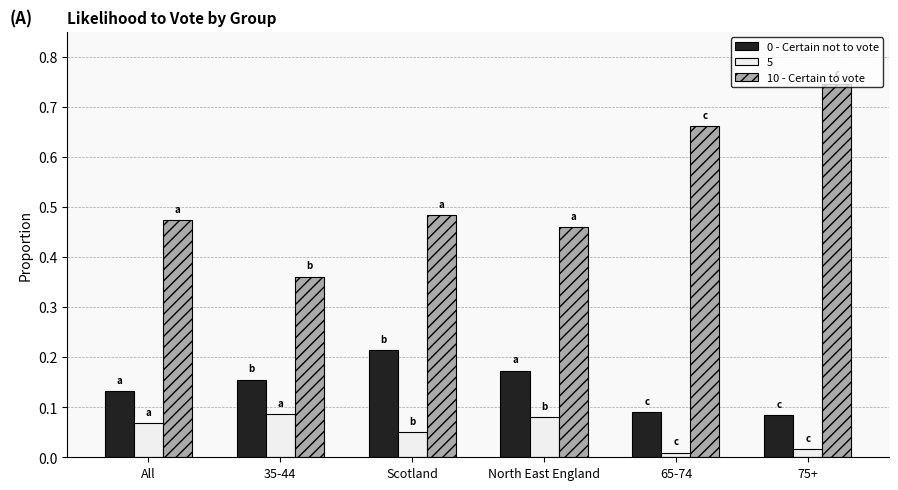

Which series has the widest spread of values?

10 - Certain to vote